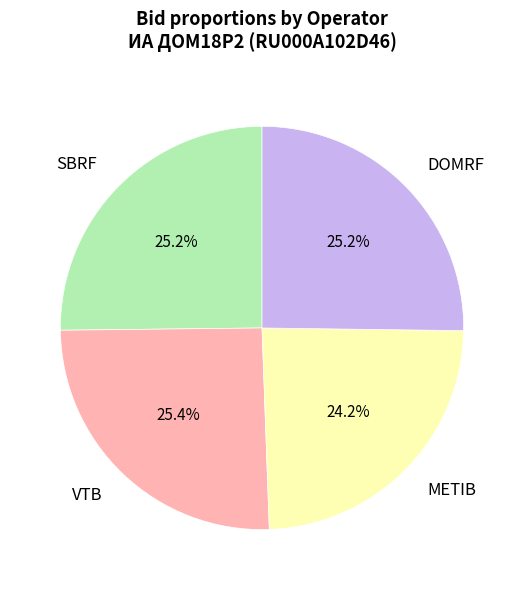

Is VTB the majority of the pie?

No